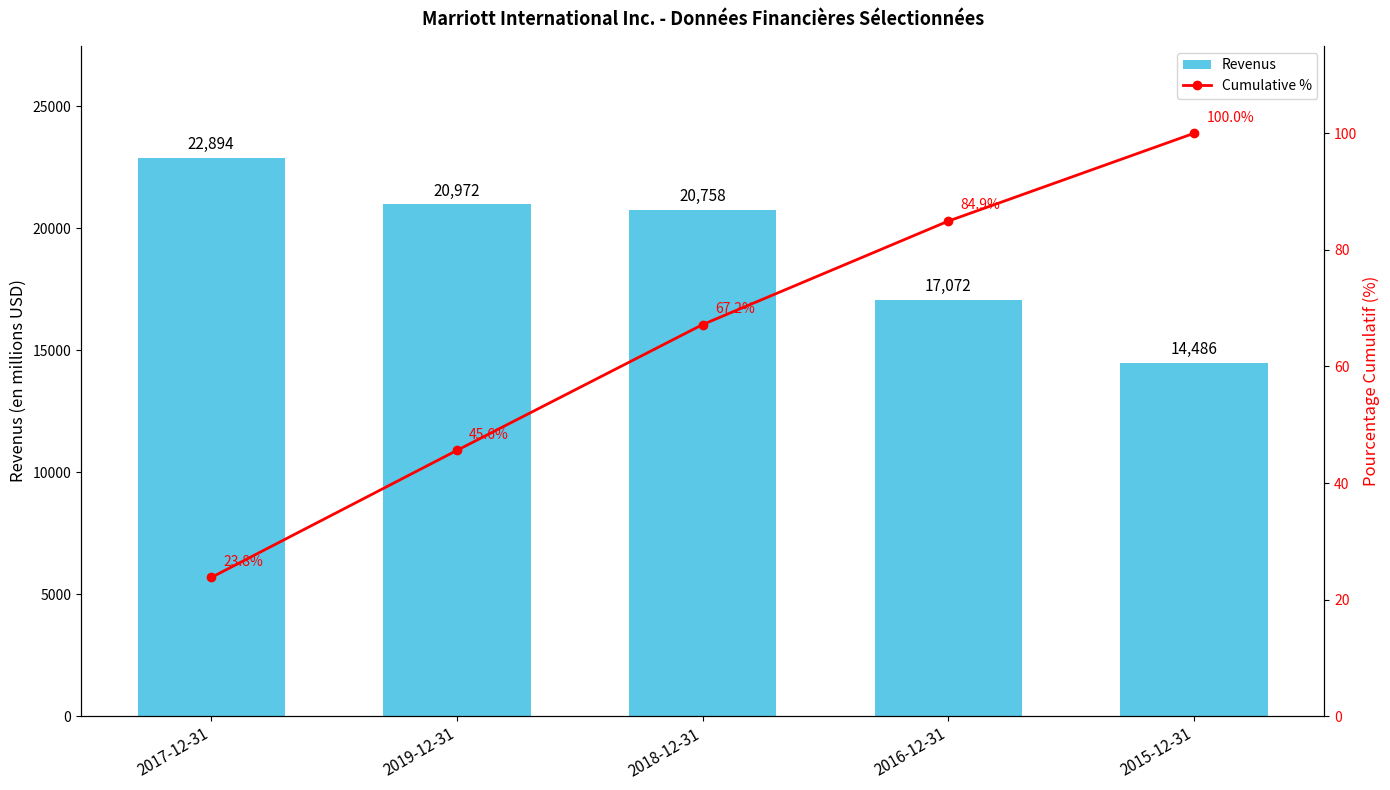

At which category does the chart reach its peak across all series?

2017-12-31